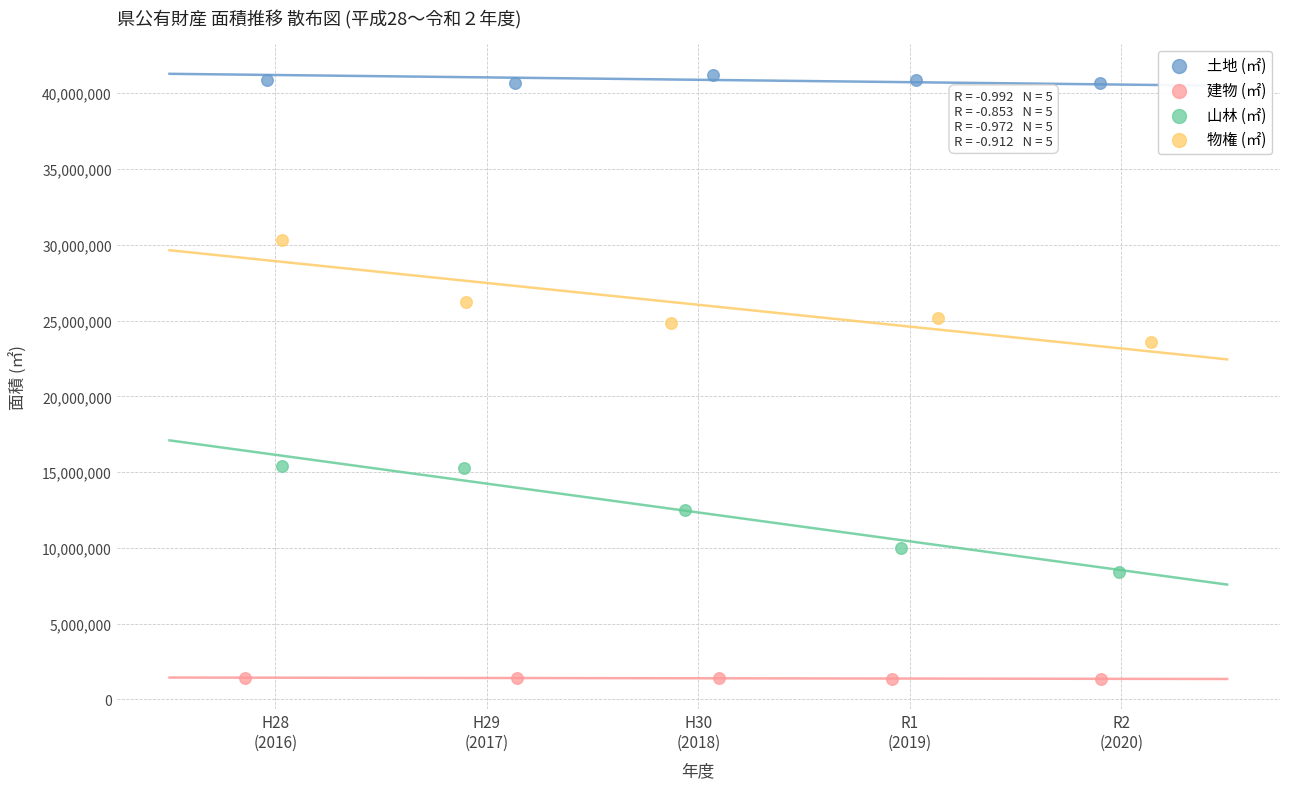

Which series reaches the minimum Y coordinate?

建物 (㎡)